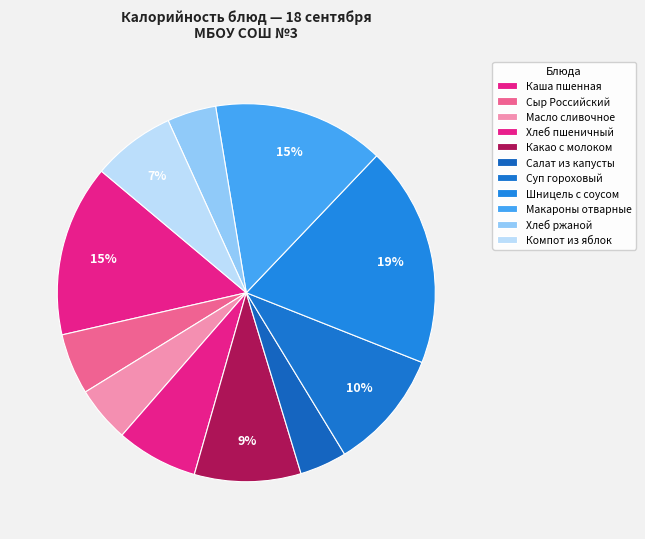

Does Хлеб пшеничный represent more than half of the total?

No